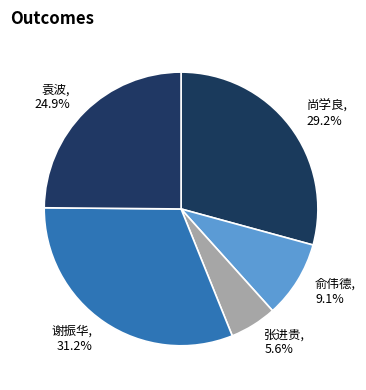

To the nearest percent, what percentage of the pie is 袁波?

25%